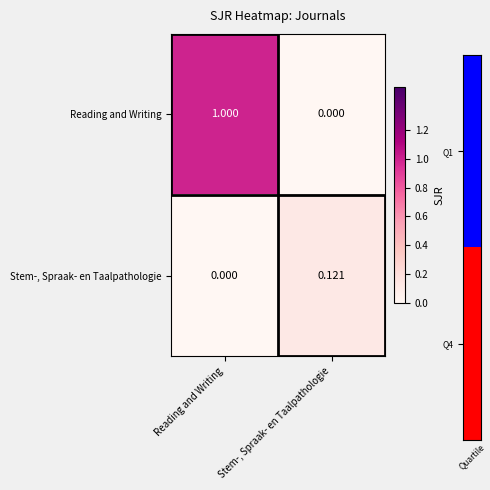

Which series changed the most between Reading and Writing and Stem-, Spraak- en Taalpathologie?

Reading and Writing